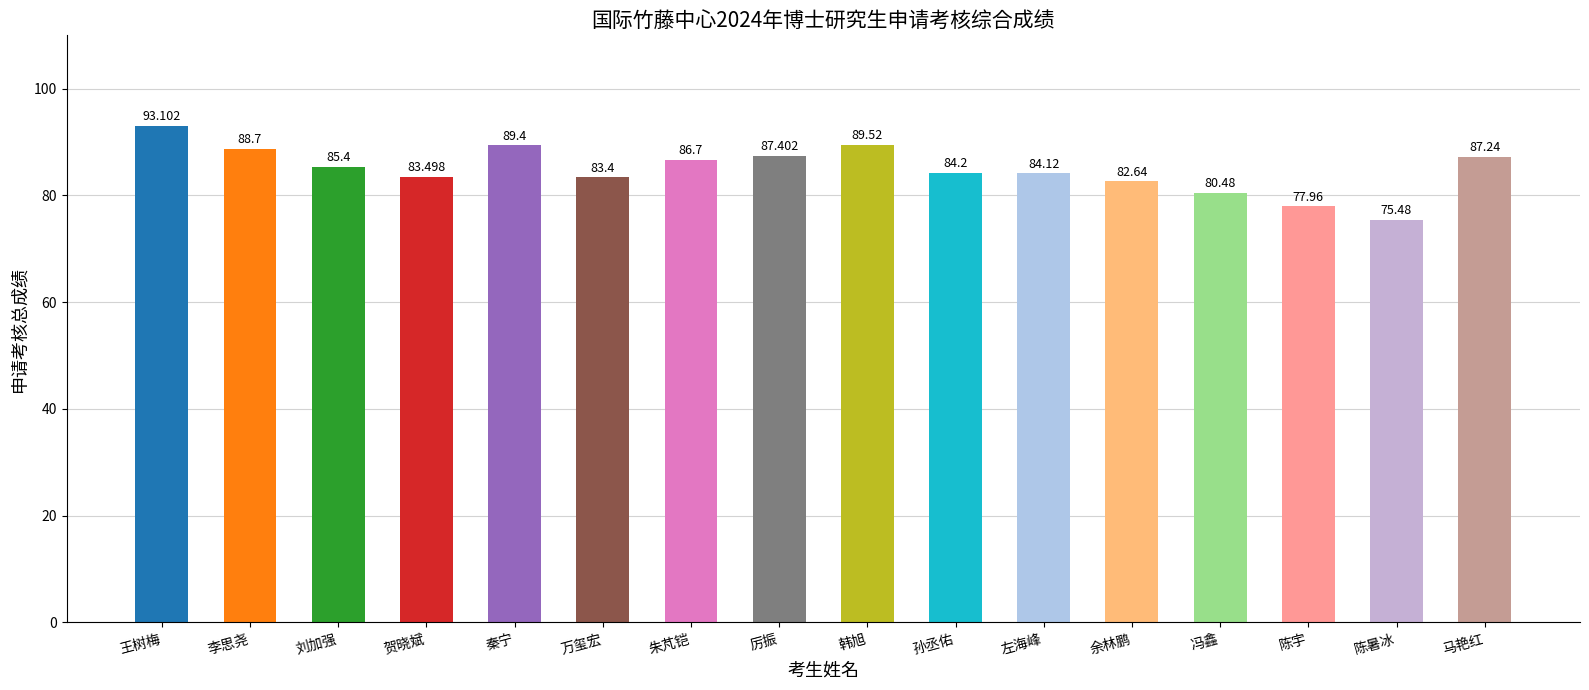

The chart shows a value of 131.6 at 冯鑫. True or false?

False